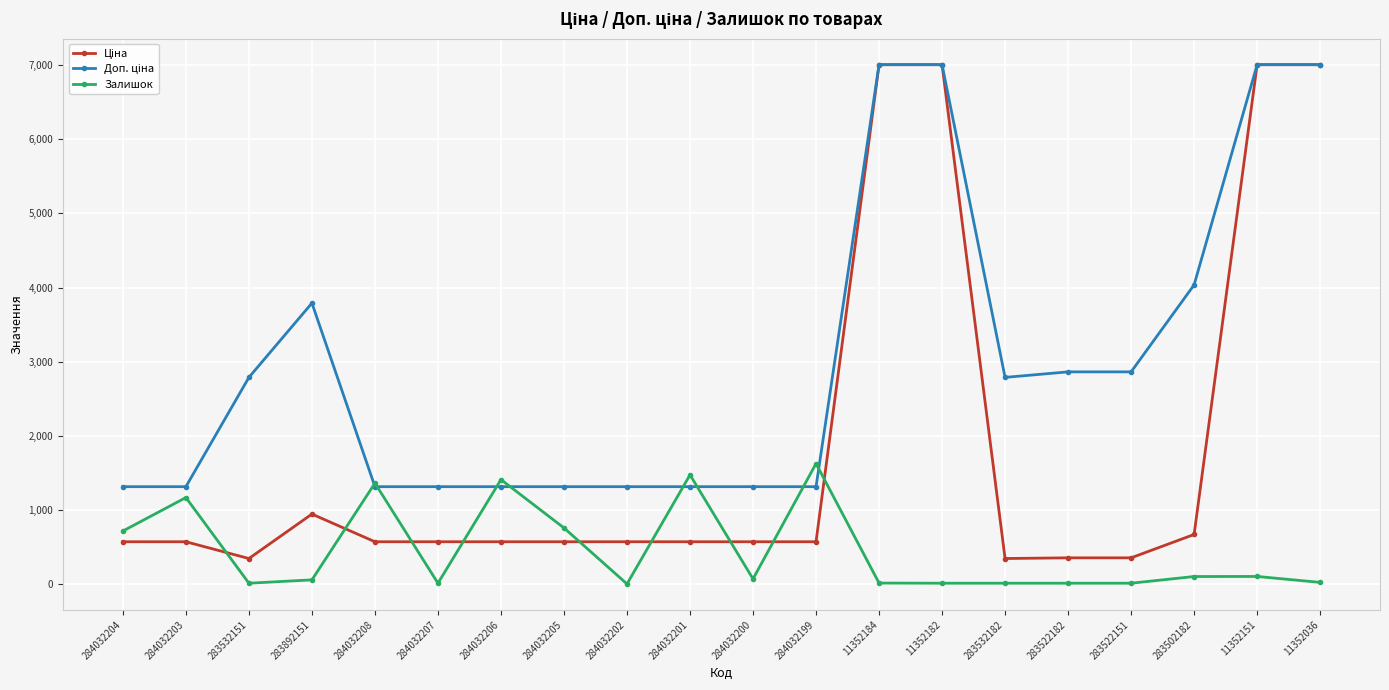

Between 284032206 and 284032202, which series saw the biggest shift?

Залишок